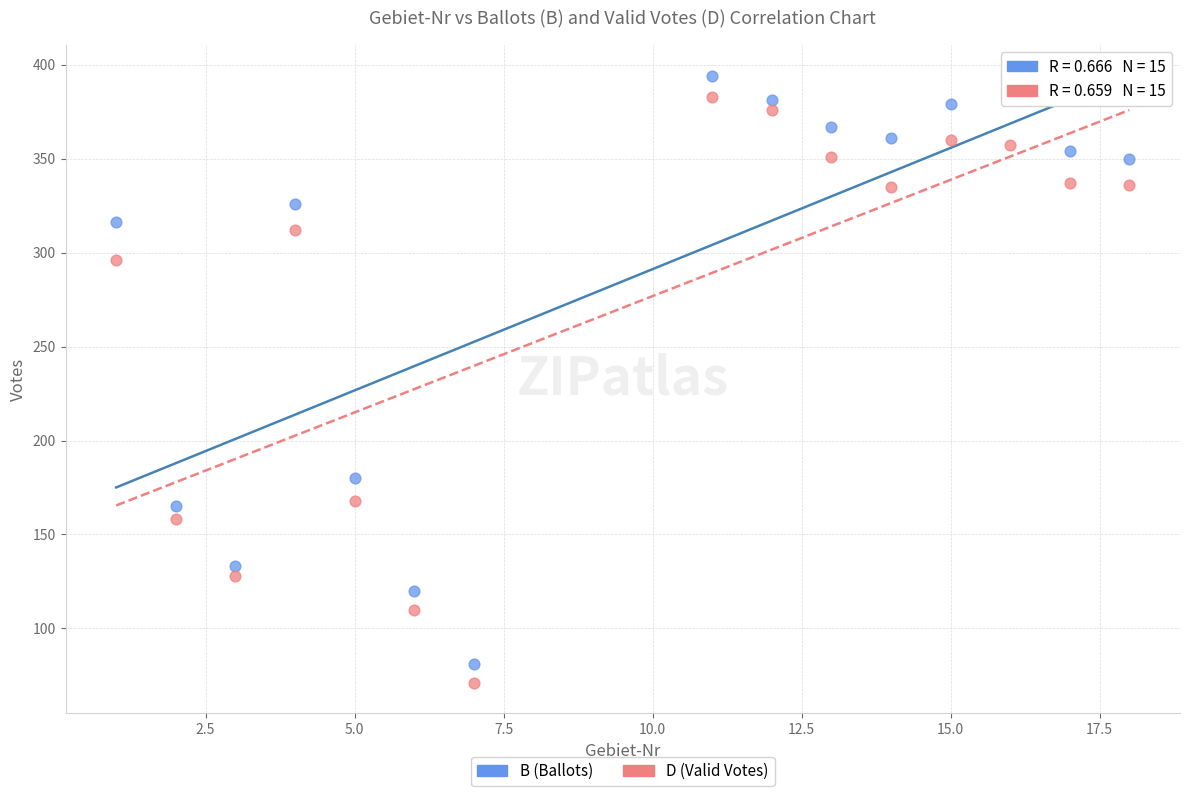

Which series contains the lowest Y value?

D (Valid Votes)